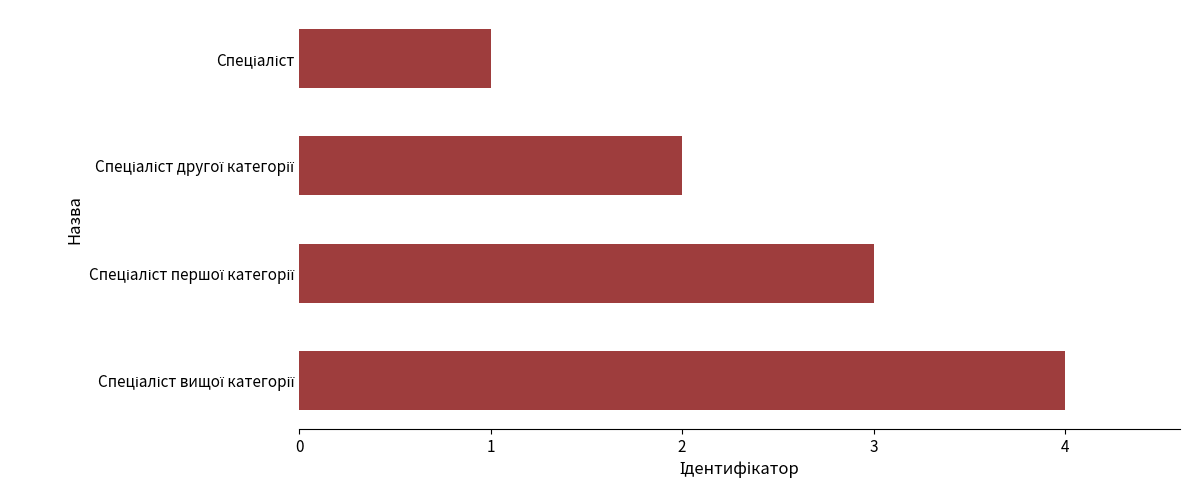

What is the difference between the maximum and minimum values?

3